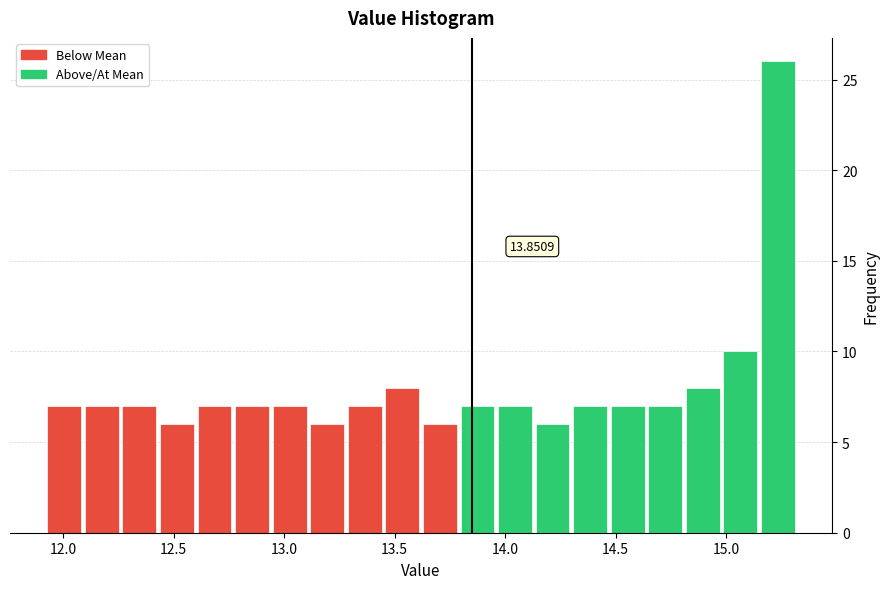

Read against the x-axis, roughly where is the centre of the tallest bar?

15.25